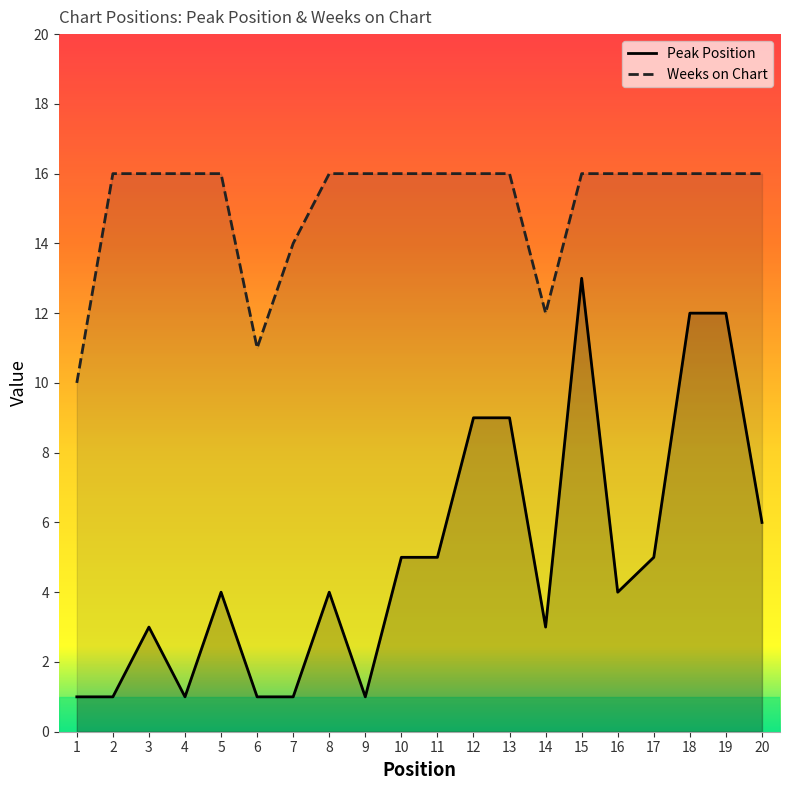

True or false: Weeks on Chart and Peak Position intersect in this chart.

False